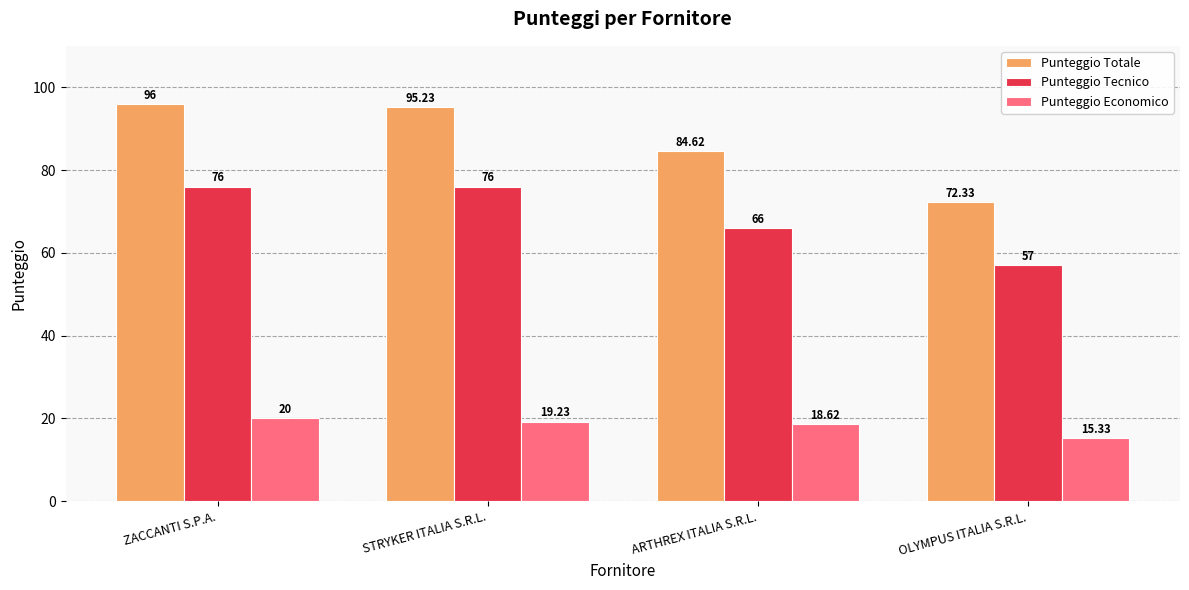

Is it true that Punteggio Economico equals 18.6 at ARTHREX ITALIA S.R.L.?

True